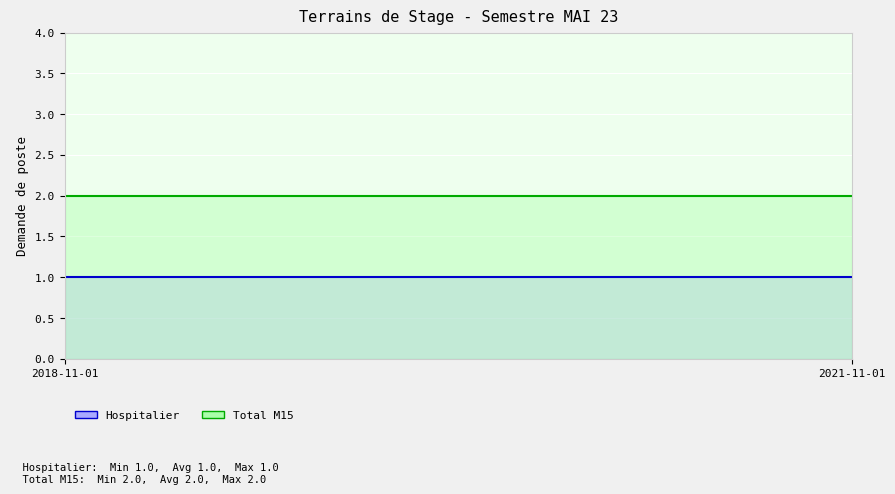

How many data points does each series have?

2